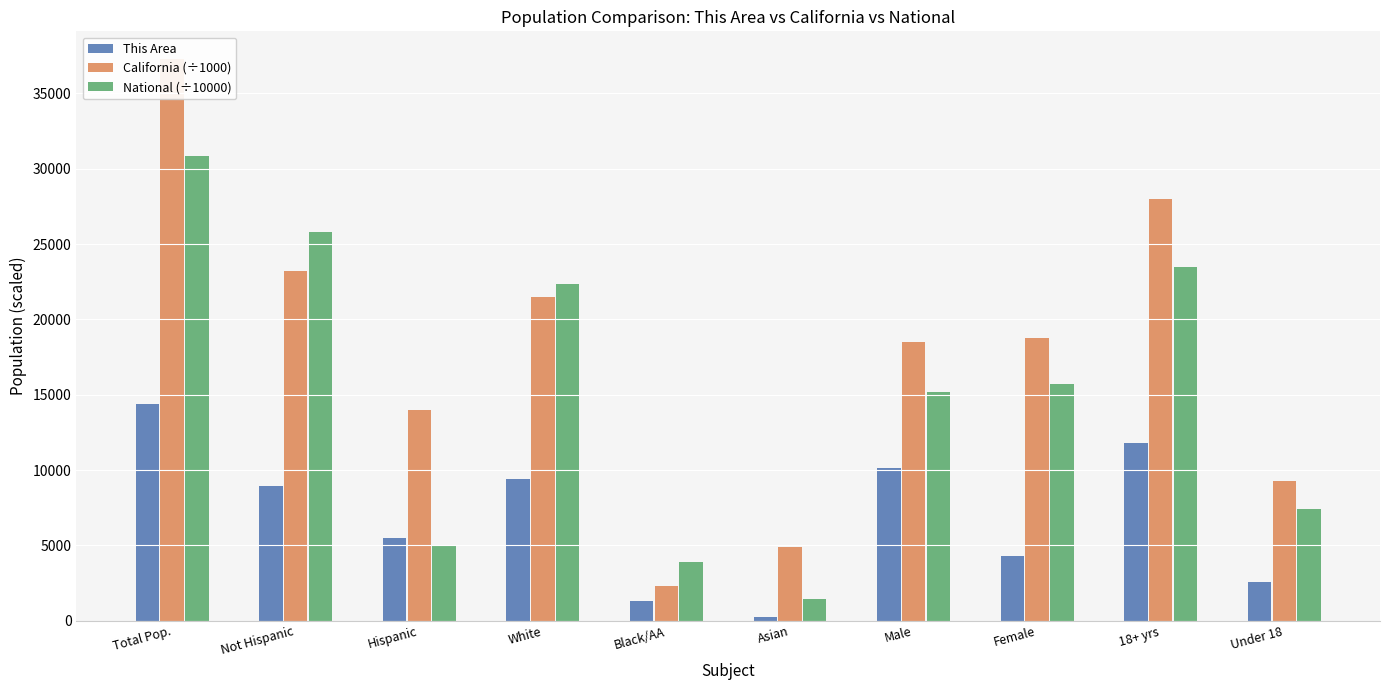

Reading left to right, transcribe all the data shown in this chart.

This Area: 14414.0	8948.0	5466.0	9426.0	1297.0	238.0	10109.0	4305.0	11815.0	2599.0
California (÷1000): 37254.0	23240.2	14013.7	21453.9	2299.1	4861.0	18517.8	18736.1	27958.9	9295.0
National (÷10000): 30874.6	25826.8	5047.8	22355.3	3892.9	1467.4	15178.1	15696.4	23456.4	7418.1